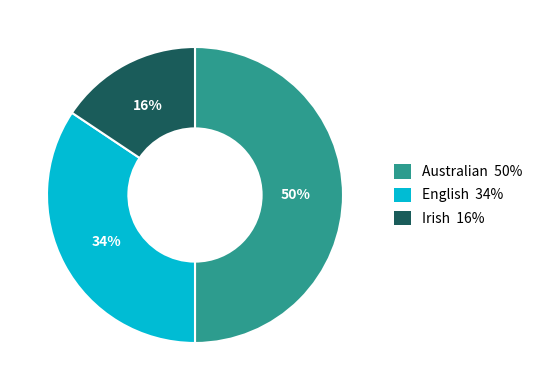

To the nearest percent, what is the difference between the largest and smallest slice percentages?

34%